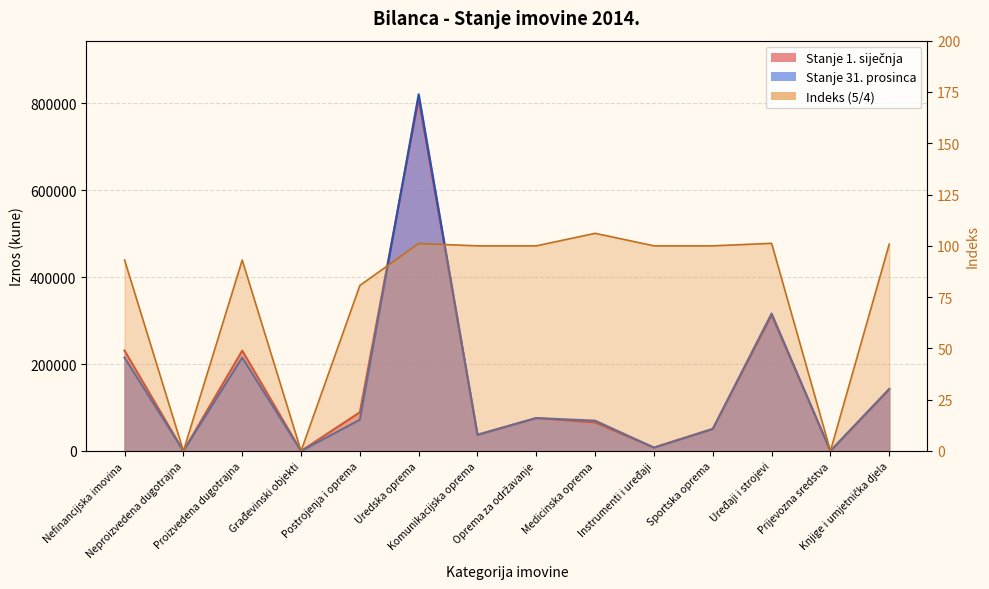

How many positive values does the Indeks series have?

11